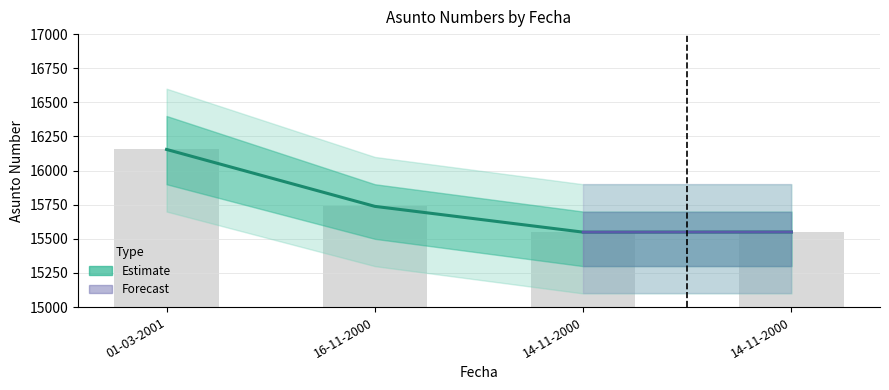

What is the sum of the values at 14-11-2000 and 14-11-2000?

31099